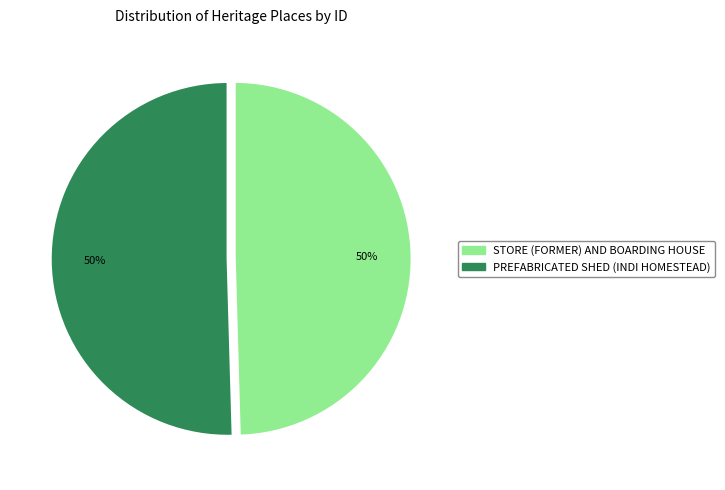

To the nearest percent, what is the combined percentage of STORE (FORMER) AND BOARDING HOUSE and PREFABRICATED SHED (INDI HOMESTEAD)?

100%